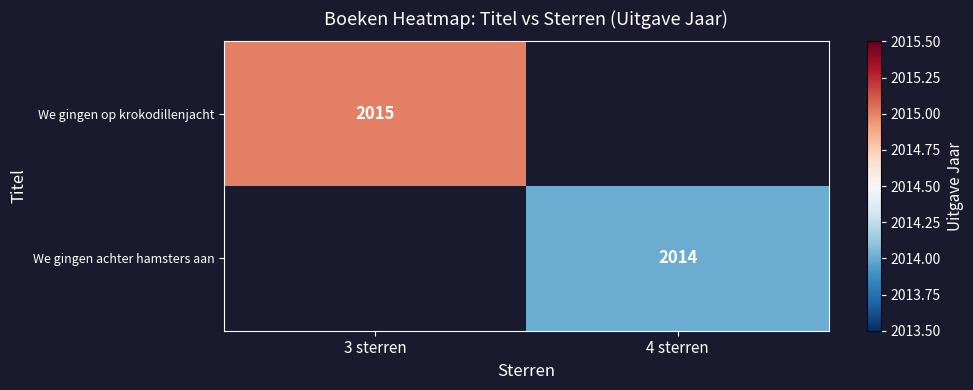

Is the value of We gingen achter hamsters aan at 4 sterren greater than the value of We gingen op krokodillenjacht at 3 sterren?

No